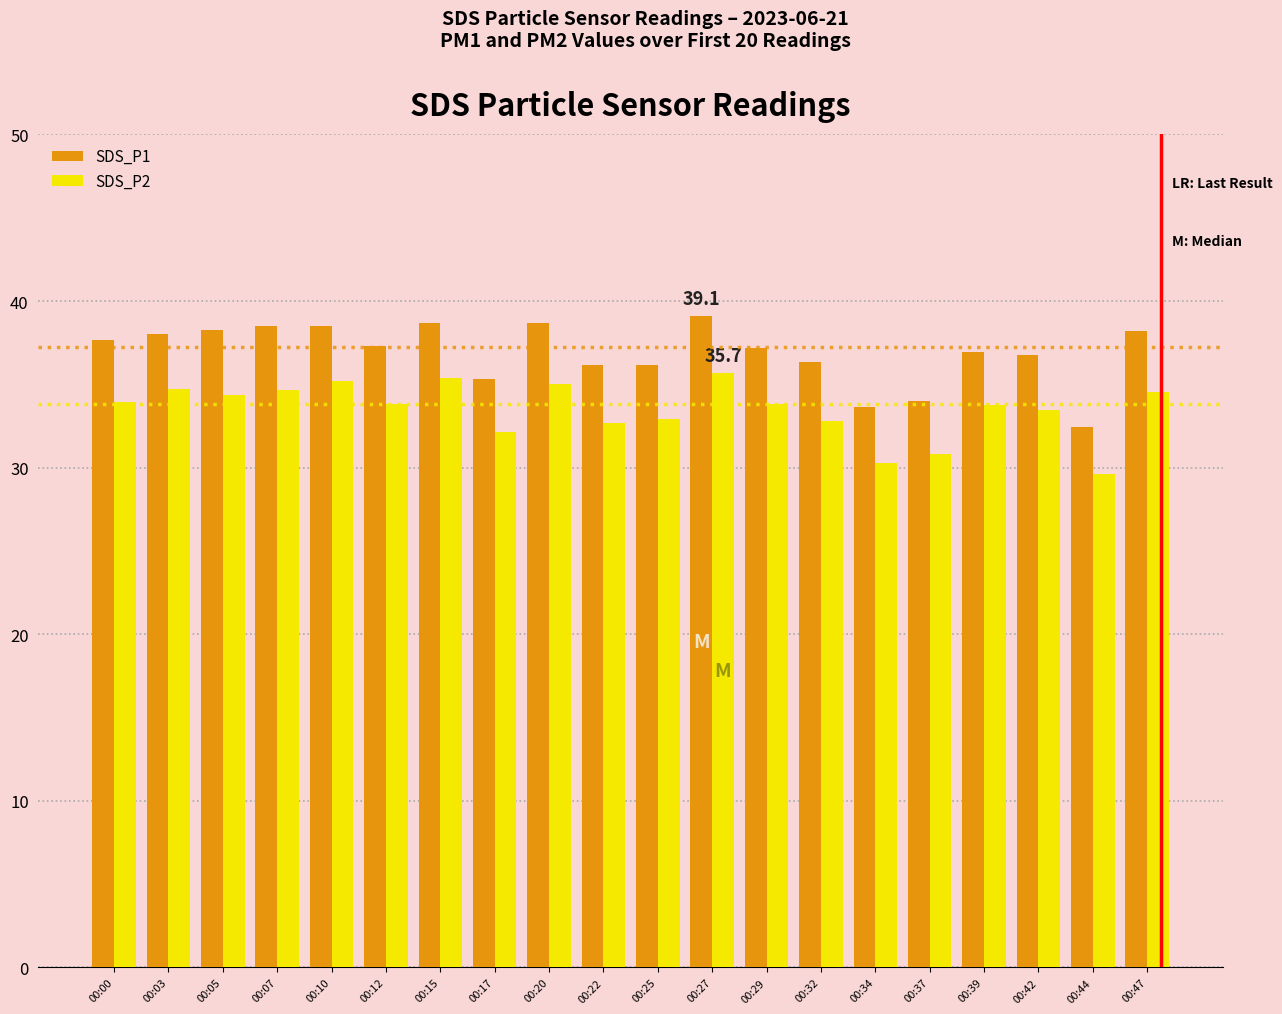

How many categories are shown in the chart?

20